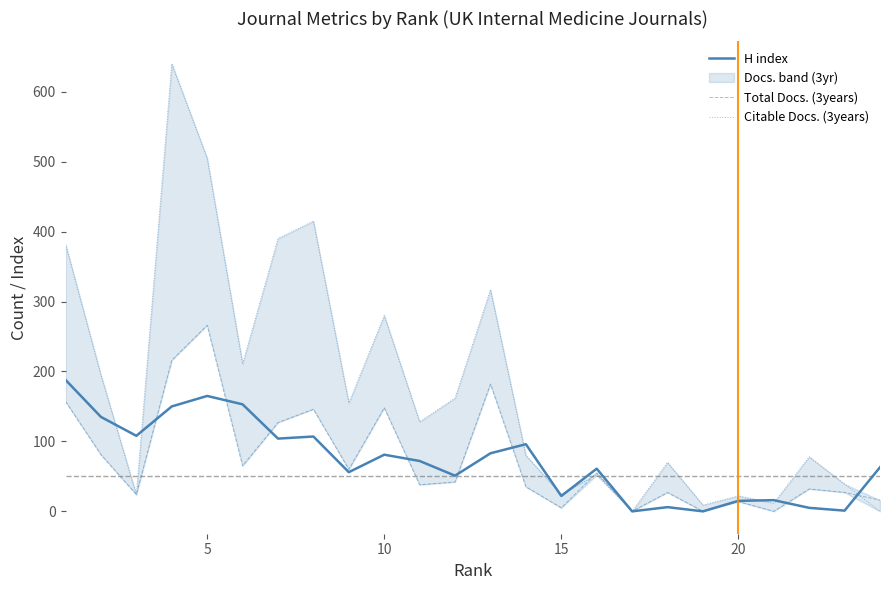

Reading left to right, extract all data points from this chart.

H index: 188	135	108	150	165	153	104	107	56	81	72	51	83	96	22	61	0	6	0	15	16	5	1	63
Total Docs. (3years): 157	81	24	216	266	65	127	146	60	148	38	42	182	35	5	55	0	27	0	14	0	32	27	16
Citable Docs. (3years): 382	195	24	640	505	211	390	415	155	280	128	162	317	80	24	52	0	70	9	22	12	78	39	0